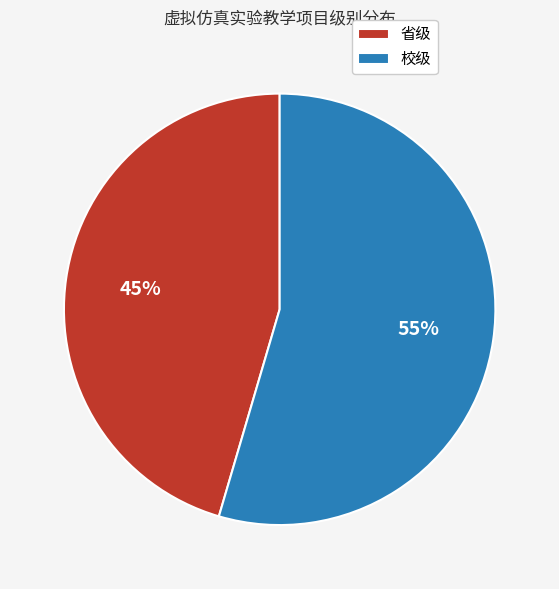

Does 省级 account for over 50% of the chart?

No